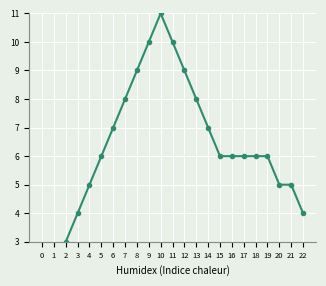

Which has a higher value, 22 or 13?

13